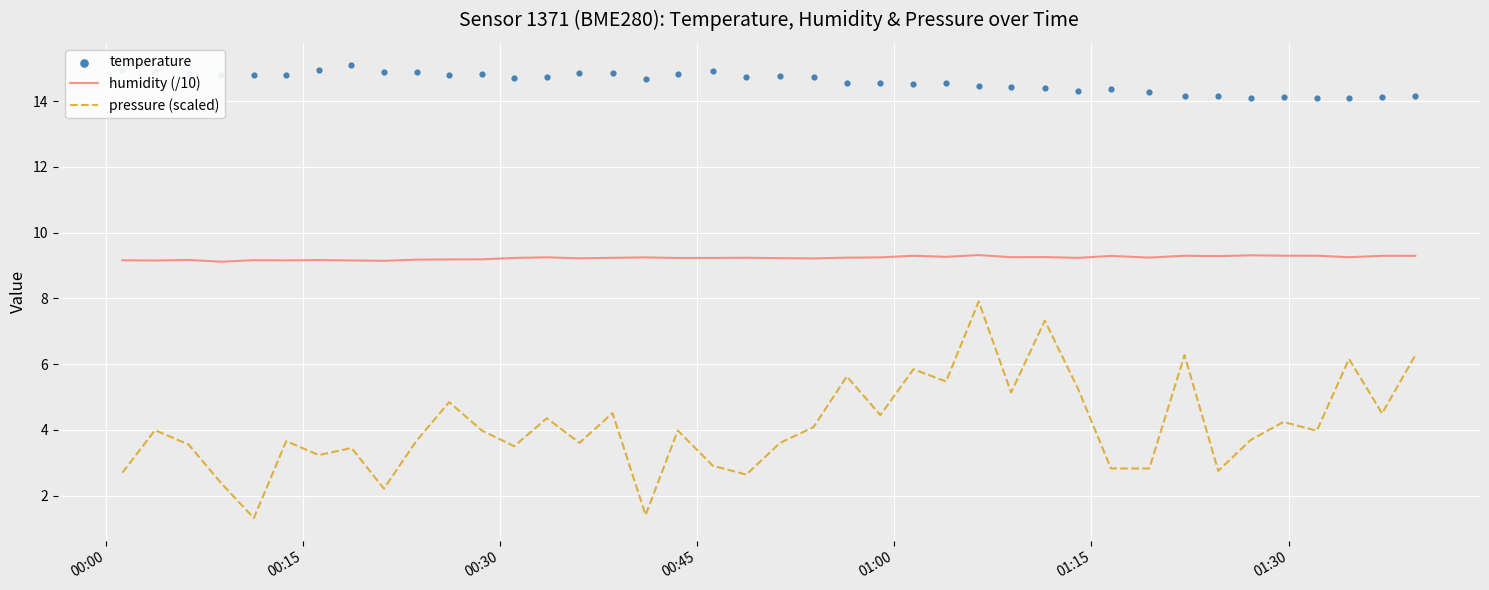

Which series has the widest spread of Y values?

pressure (scaled)